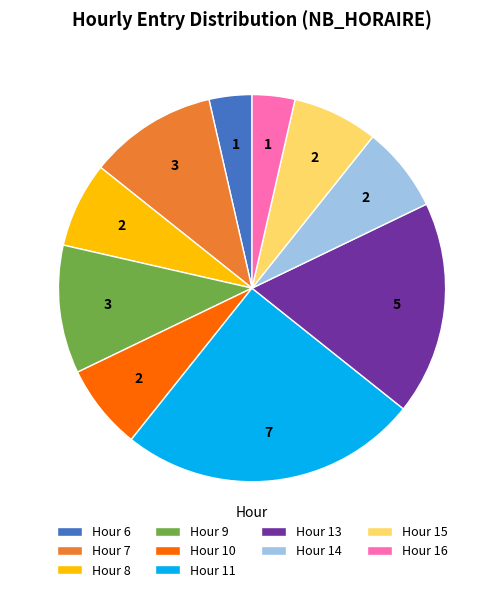

Does Hour 15 represent more than half of the total?

No